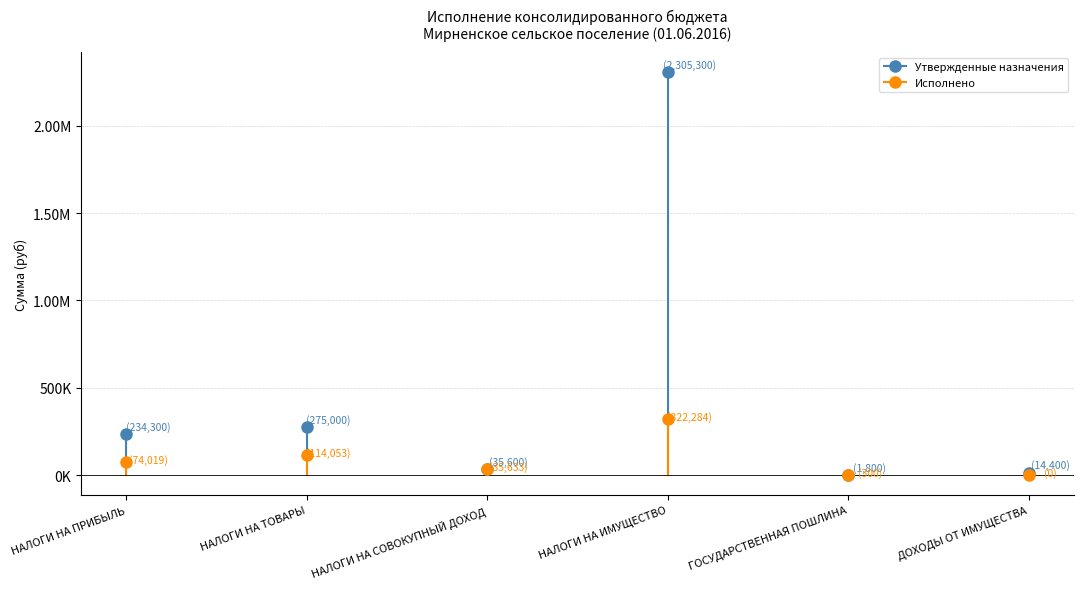

Which series has the widest spread of values?

Утвержденные назначения